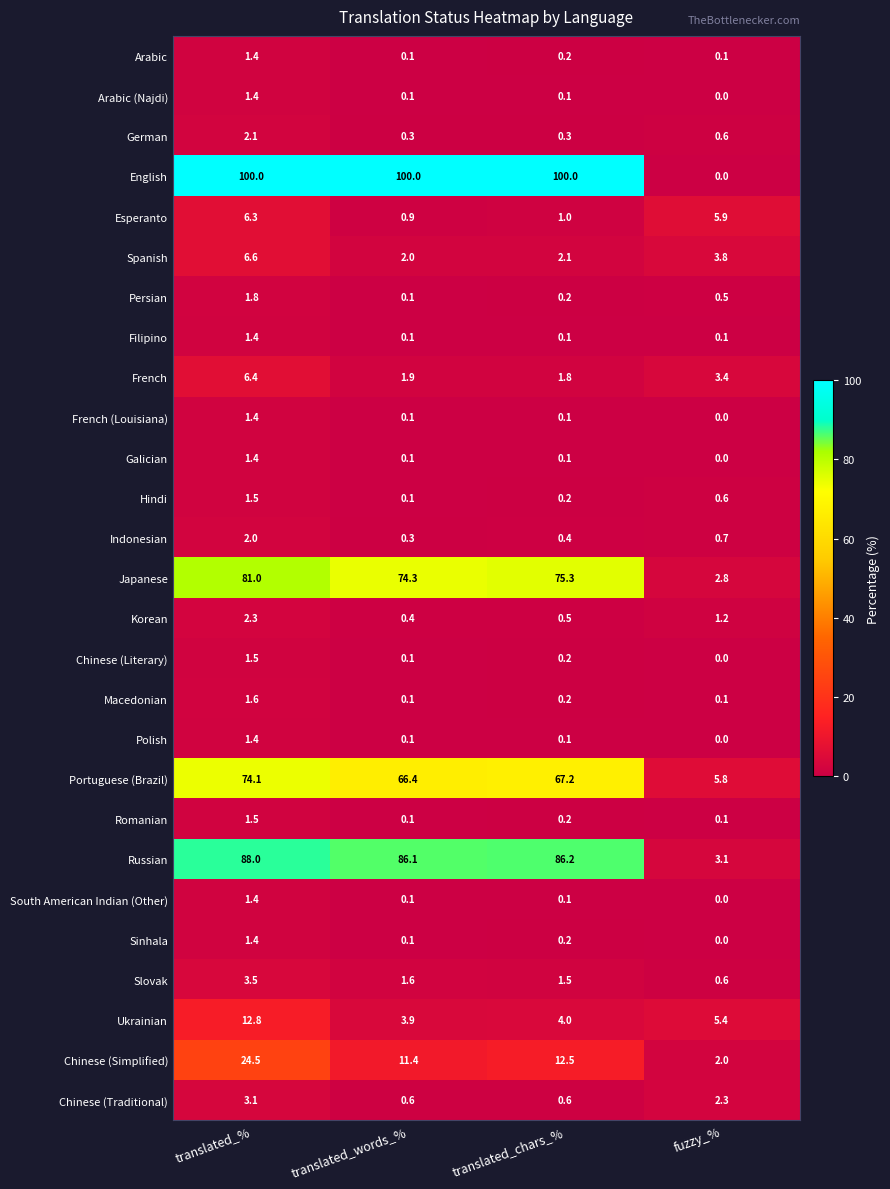

What is the approximate value of Korean at translated_chars_%?

0.5